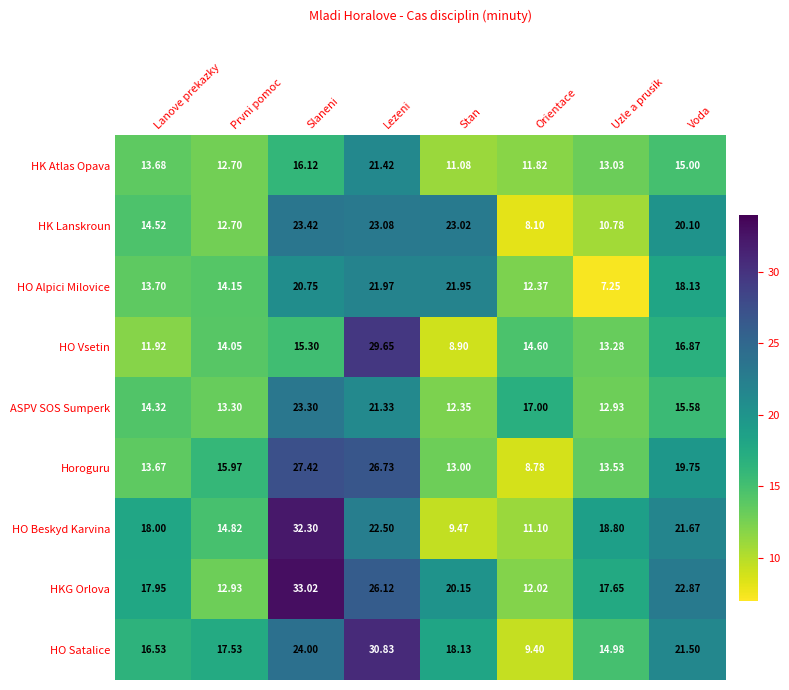

Which category has the lowest value across all series?

Uzle a prusik